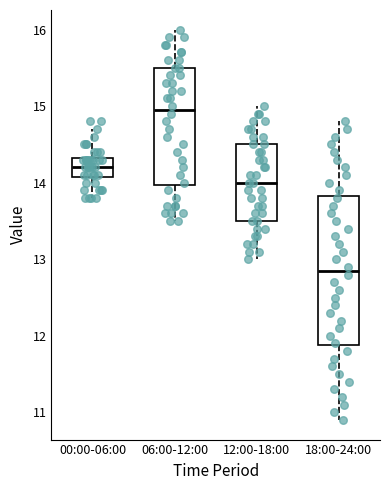

Reading left to right, read every box against the y-axis: the position of its median line, the range the box covers, and the ends of its whiskers. The values are not printed on the chart, so give them approximately, as read against the axis.

00:00-06:00: median 14.2, box 14.1 to 14.3, whiskers 13.8 to 14.7
06:00-12:00: median 15.0, box 14.0 to 15.5, whiskers 13.5 to 16.0
12:00-18:00: median 14.0, box 13.5 to 14.5, whiskers 13.0 to 15.0
18:00-24:00: median 12.9, box 11.9 to 13.8, whiskers 10.9 to 14.8